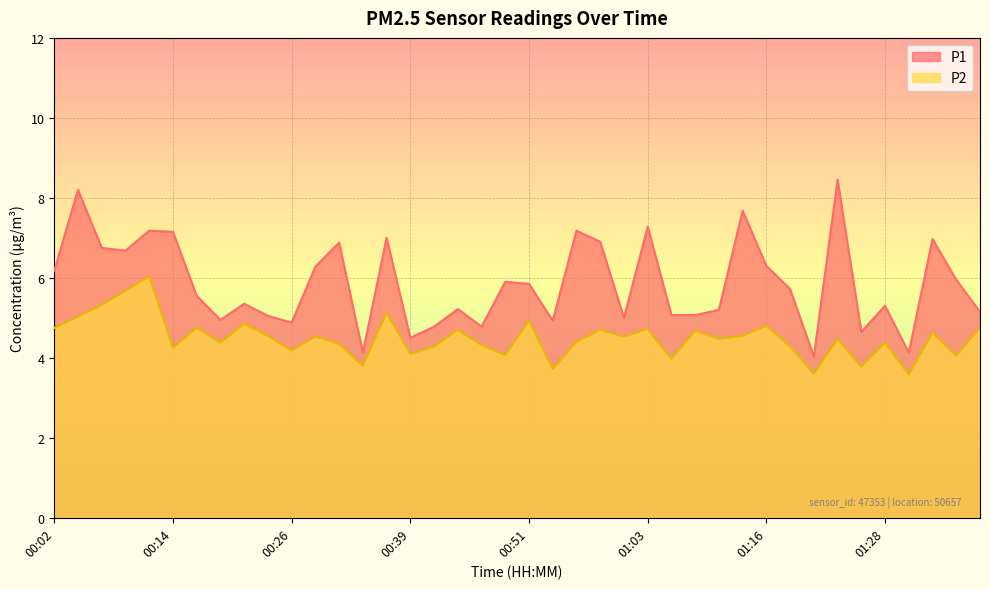

What are all the series names shown in the legend?

P1, P2